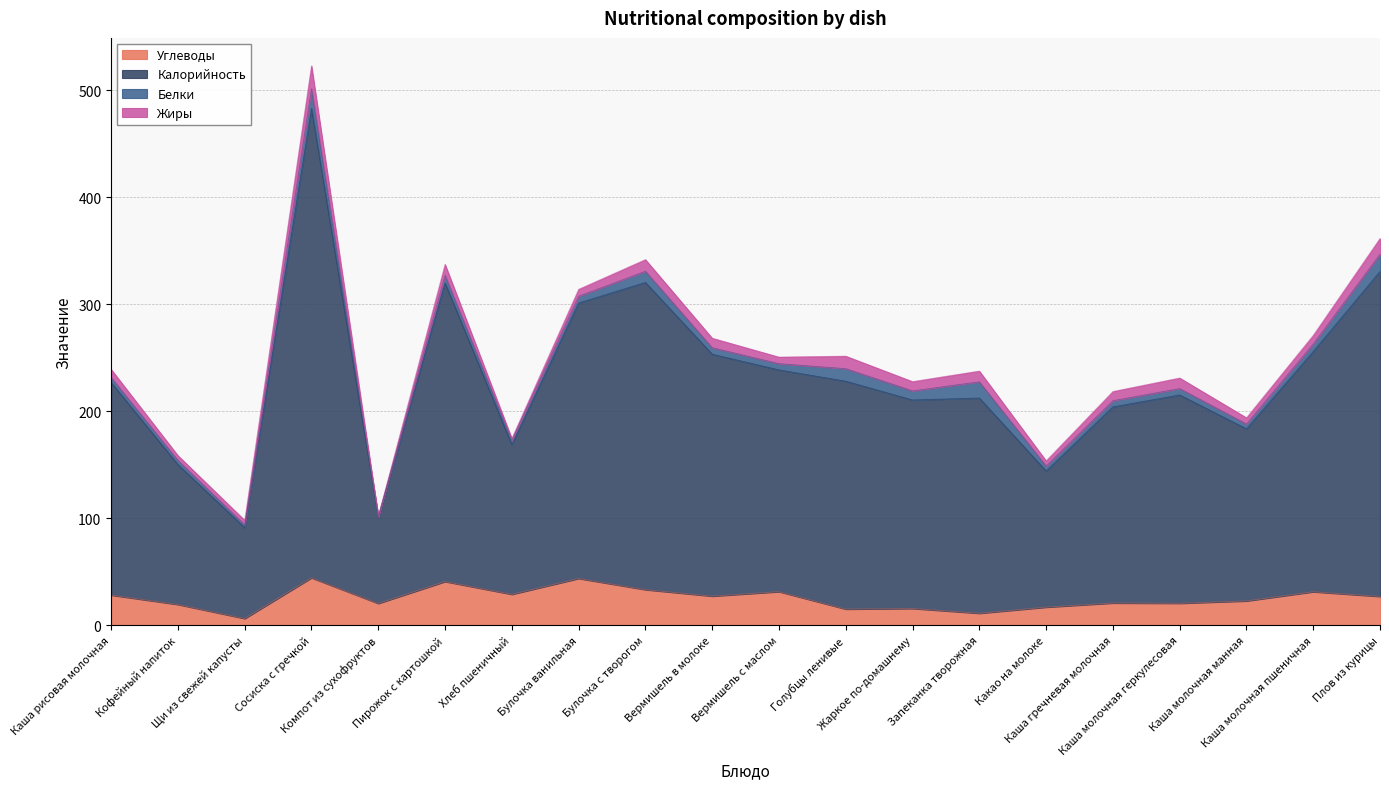

True or false: Калорийность and Углеводы cross at least once.

False